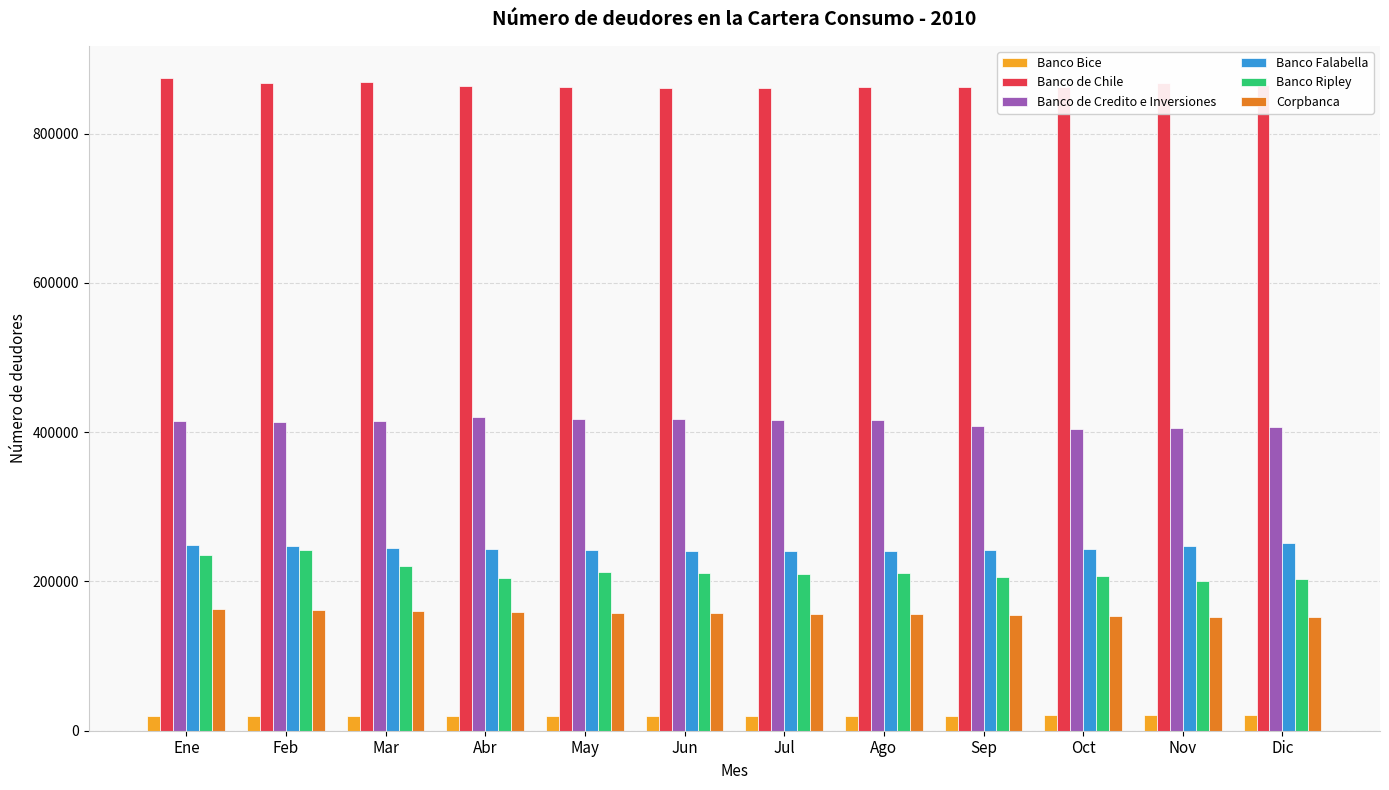

What is the label of the 11th bar from the right?

Feb